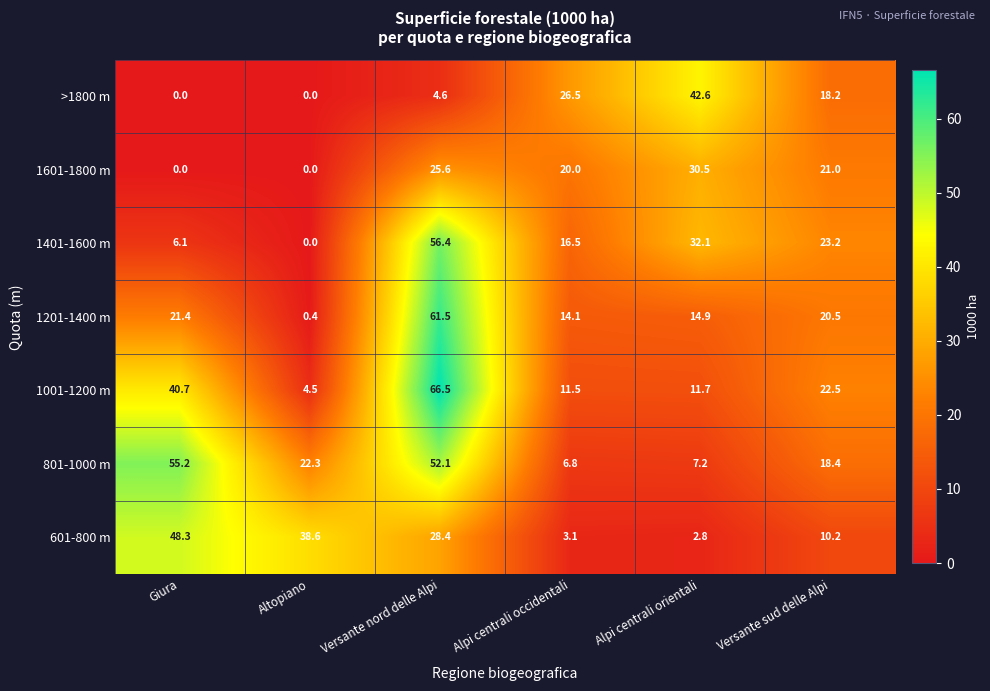

What is the approximate value of 601-800 m at Giura?

48.3